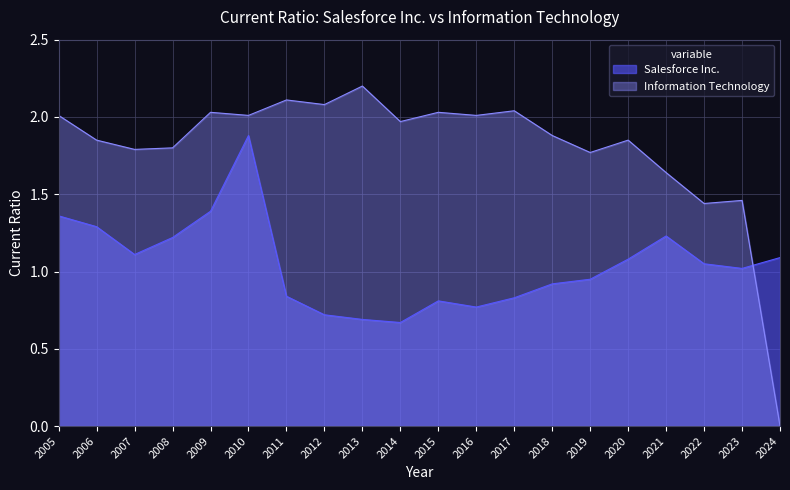

At how many categories does at least one series exceed 1?

20